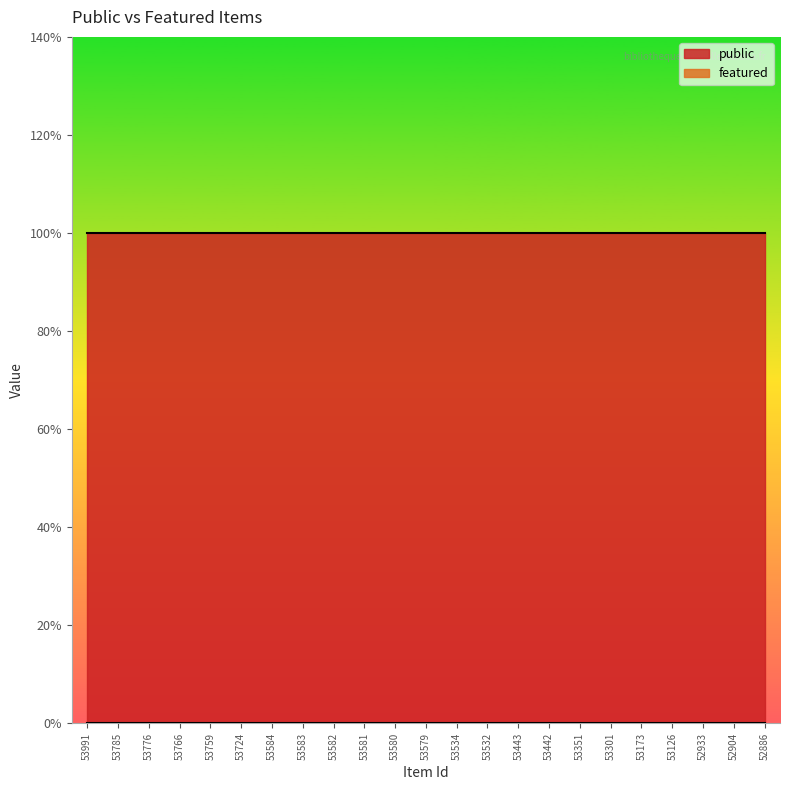

Reading left to right, transcribe all the data shown in this chart.

public: 1	1	1	1	1	1	1	1	1	1	1	1	1	1	1	1	1	1	1	1	1	1	1
featured: 0	0	0	0	0	0	0	0	0	0	0	0	0	0	0	0	0	0	0	0	0	0	0